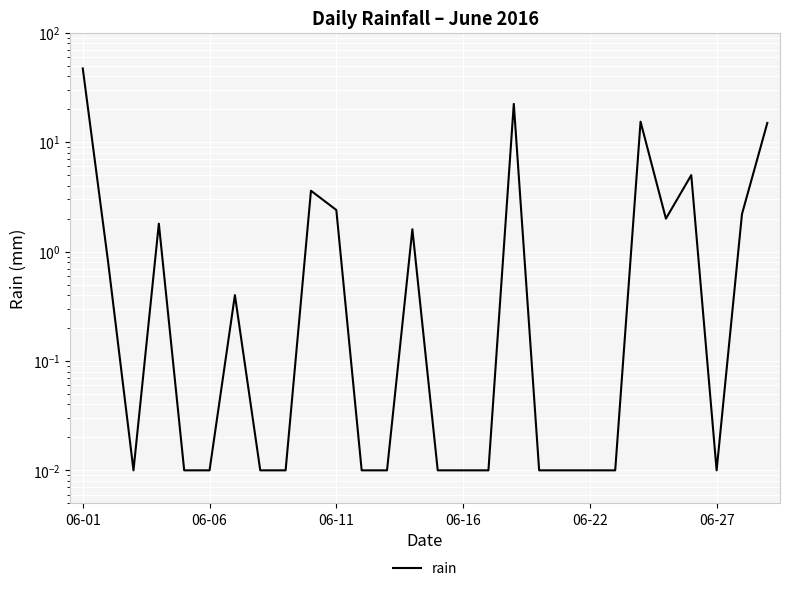

True or false: the data shows 0.0 at 11.

True